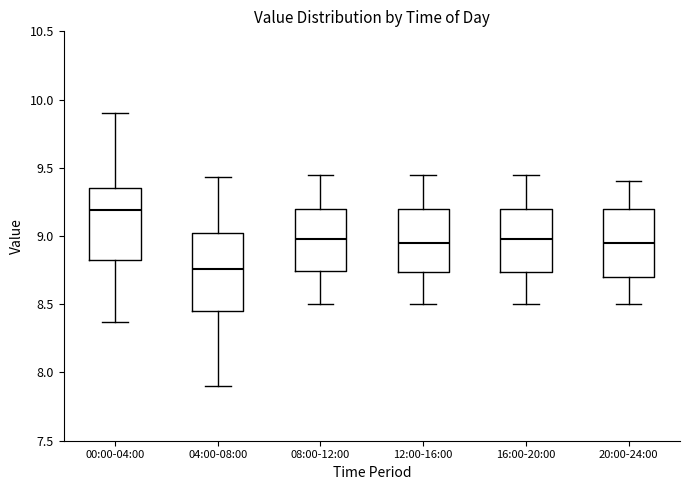

Reading left to right, read every box against the y-axis: the position of its median line, the range the box covers, and the ends of its whiskers. The values are not printed on the chart, so give them approximately, as read against the axis.

00:00-04:00: median 9.20, box 8.80 to 9.35, whiskers 8.35 to 9.90
04:00-08:00: median 8.75, box 8.45 to 9.05, whiskers 7.90 to 9.45
08:00-12:00: median 9.00, box 8.75 to 9.20, whiskers 8.50 to 9.45
12:00-16:00: median 8.95, box 8.75 to 9.20, whiskers 8.50 to 9.45
16:00-20:00: median 9.00, box 8.75 to 9.20, whiskers 8.50 to 9.45
20:00-24:00: median 8.95, box 8.70 to 9.20, whiskers 8.50 to 9.40